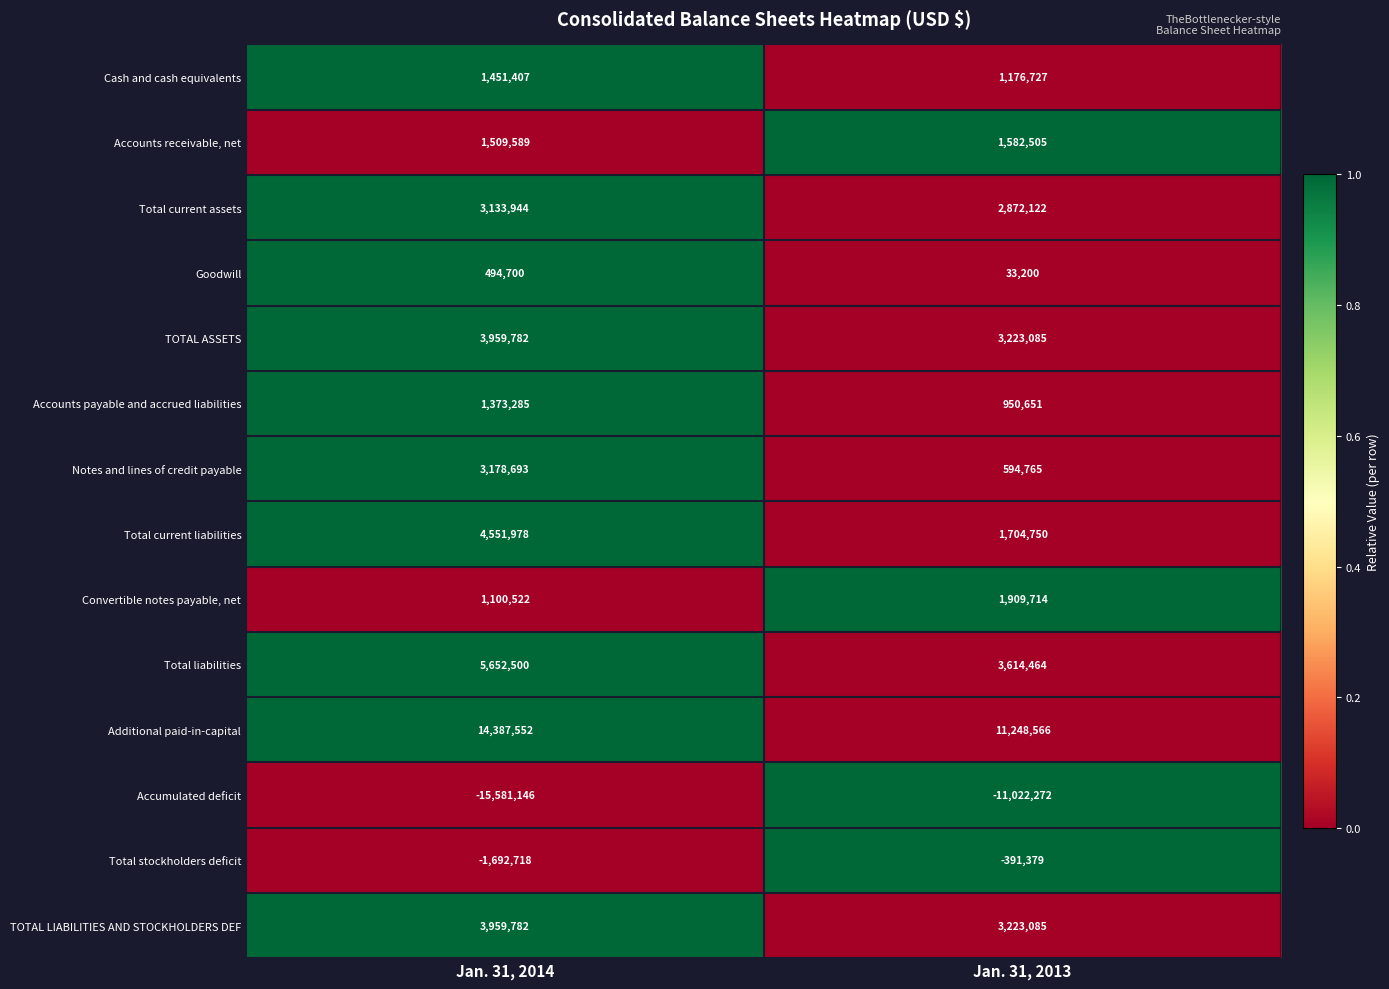

What is the sum of the Accumulated deficit values at Jan. 31, 2014 and Jan. 31, 2013?

-26603418